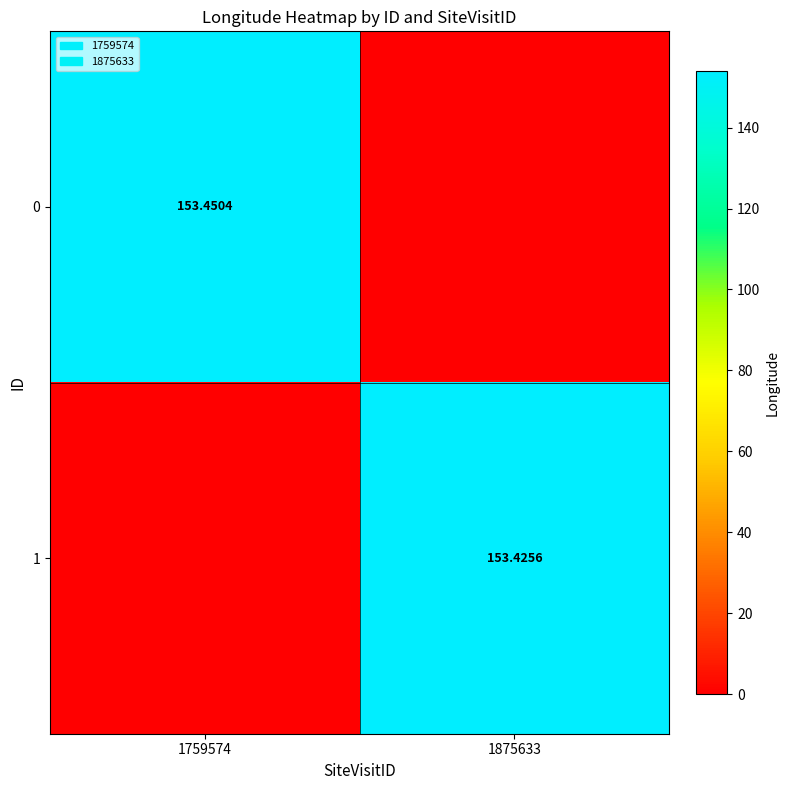

Is the value of 0 at 1759574 greater than the value of 1 at 1875633?

Yes